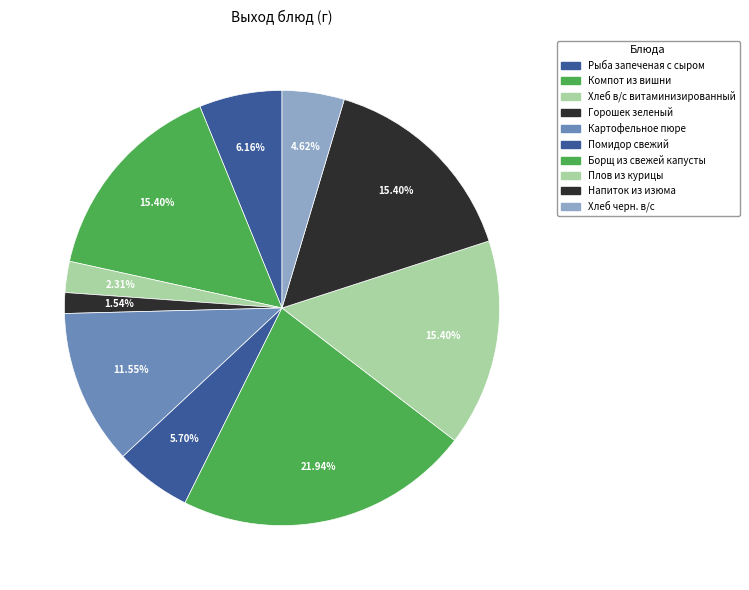

Which has a higher value, Напиток из изюма or Рыба запеченая с сыром?

Напиток из изюма